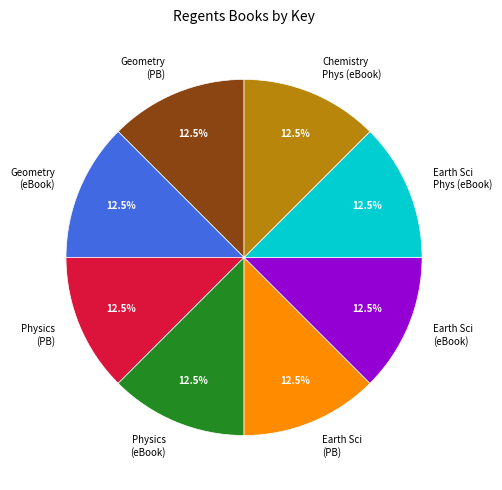

Is there any slice that represents more than half of the pie?

No